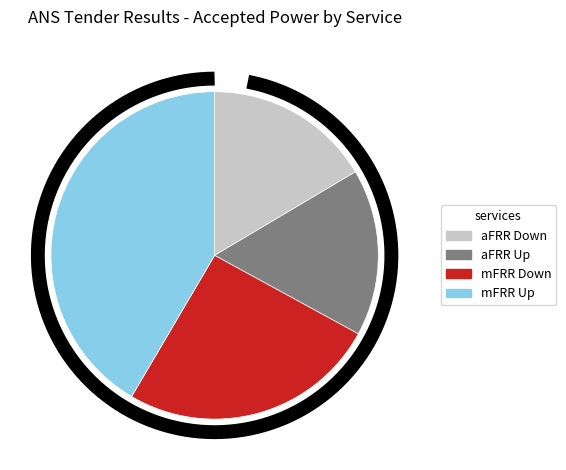

Combined, what portion of the pie is aFRR Up and mFRR Down?

42.0%